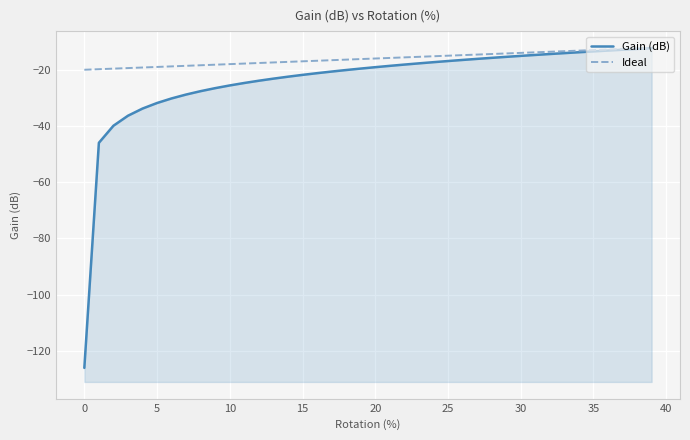

True or false: Ideal has more than 0 points higher than both neighbors.

False